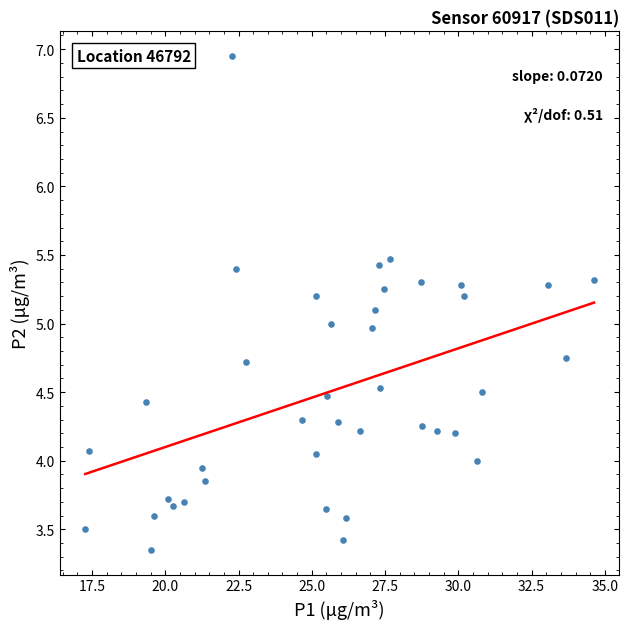

What is the range of X values (max minus min)?

17.4